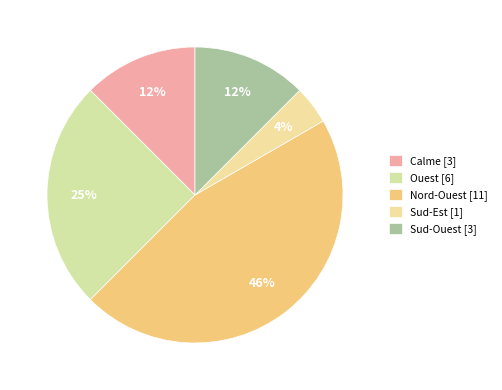

To the nearest percent, what is the difference between the largest and smallest slice percentages?

42%